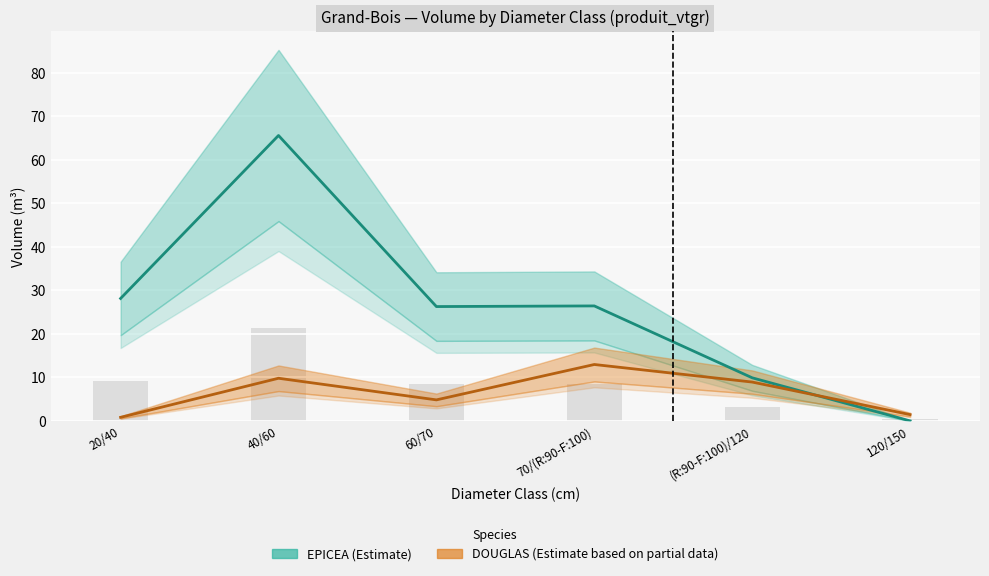

True or false: EPICEA has a value of 14.0 at (R:90-F:100)/120.

False